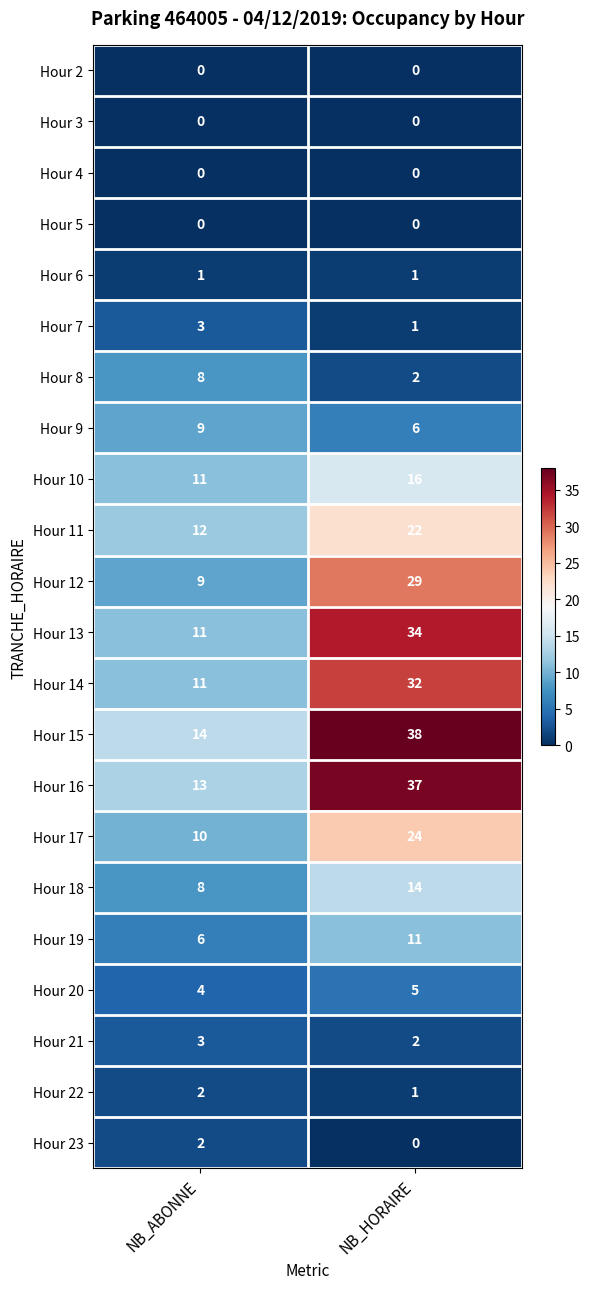

What is the maximum value shown in the chart?

38